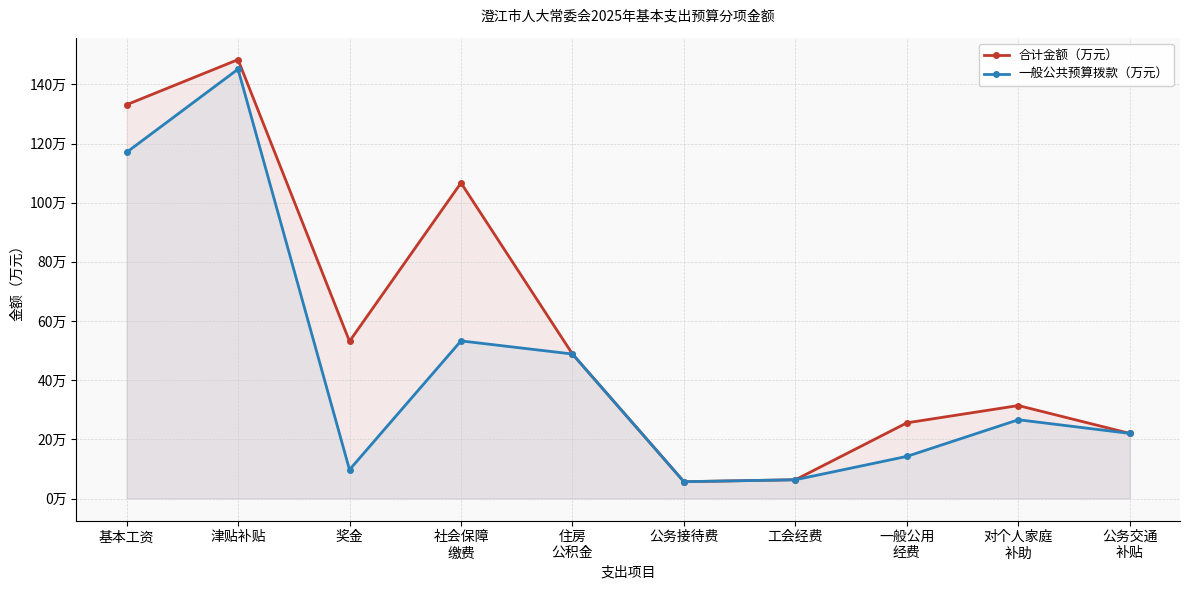

Reading left to right, extract all data points from this chart.

合计金额（万元）: 133.1	148.4	53.2	106.7	48.9	5.7	6.4	25.6	31.4	22.0
一般公共预算拨款（万元）: 117.0	145.1	9.8	53.3	48.9	5.7	6.4	14.3	26.6	22.0